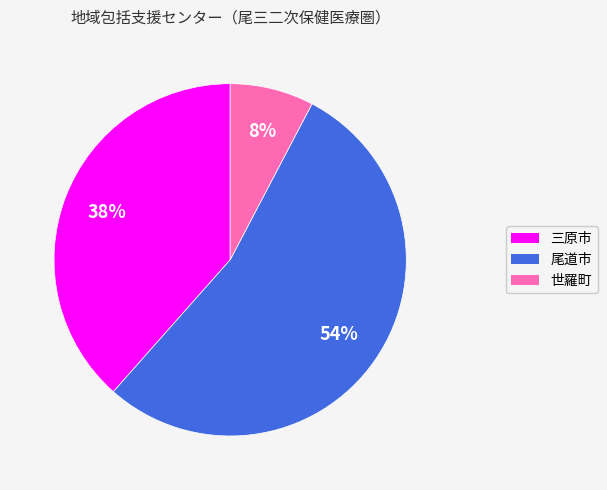

Is the sum of 尾道市 and 世羅町 greater than half?

Yes